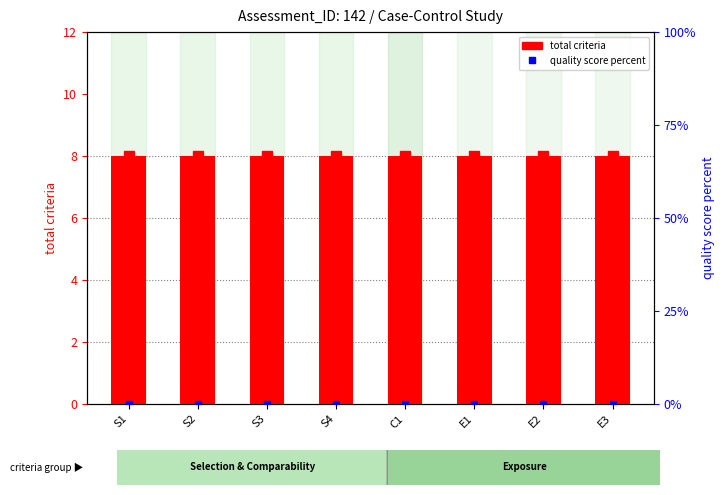

What is the spread (max minus min) of values at E1?

8